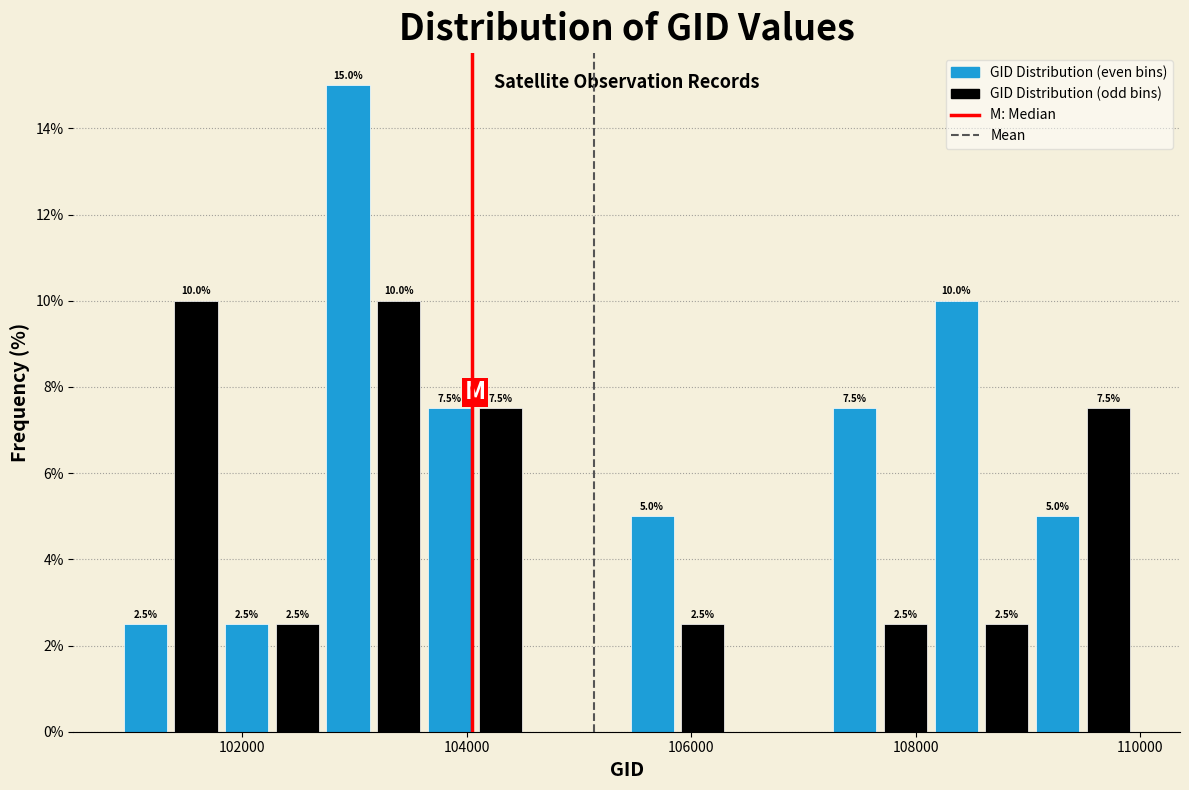

Read against the x-axis, roughly where is the centre of the tallest bar?

103000